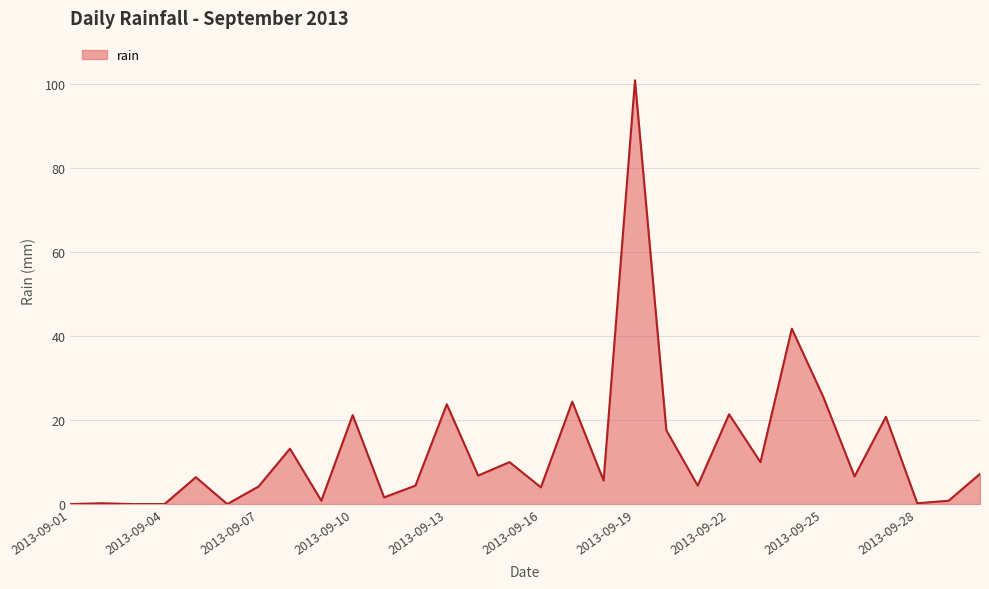

What is the maximum value shown in the chart?

101.0